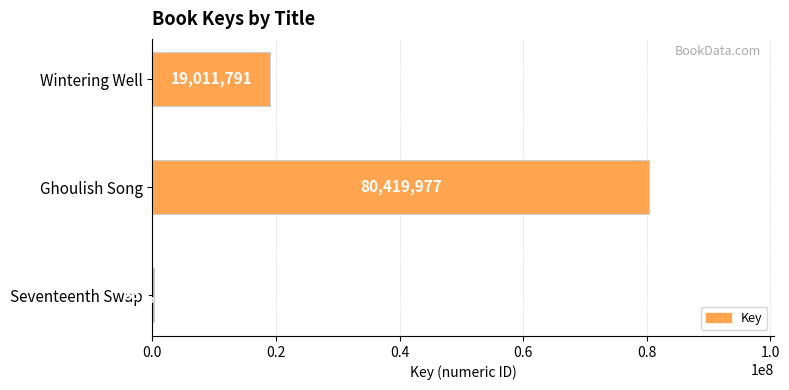

Rank the categories by value from lowest to highest.

Seventeenth Swap, Wintering Well, Ghoulish Song